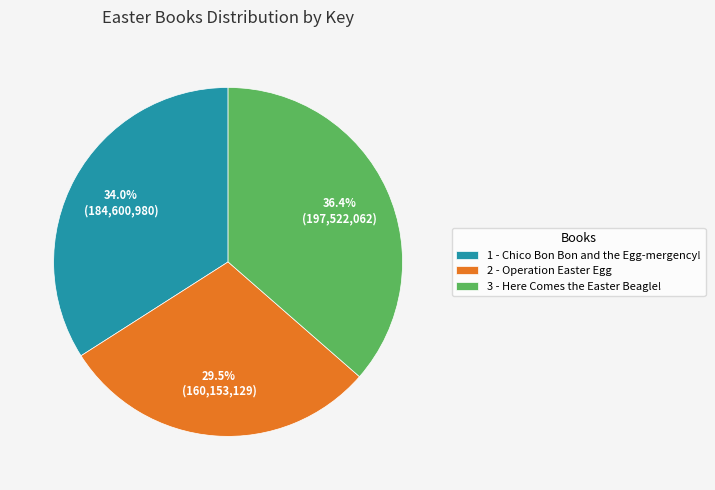

Rank the categories by value from lowest to highest.

2 - Operation Easter Egg, 1 - Chico Bon Bon and the Egg-mergency!, 3 - Here Comes the Easter Beagle!